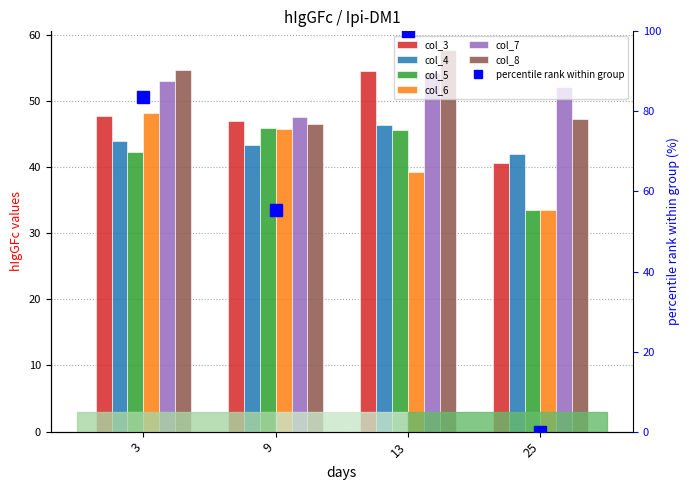

Reading right to left, extract all data points from this chart.

col_3: 25=40.6	13=54.5	9=46.9	3=47.7
col_4: 25=42.0	13=46.4	9=43.3	3=43.9
col_5: 25=33.5	13=45.6	9=45.9	3=42.2
col_6: 25=33.5	13=39.2	9=45.7	3=48.1
col_7: 25=52.1	13=54.2	9=47.5	3=53.0
col_8: 25=47.2	13=57.6	9=46.5	3=54.6